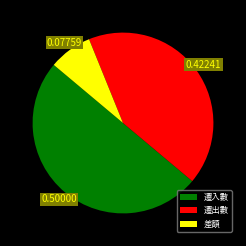

Approximately how many times larger is the value at 遷入數 compared to 差額?

6.4